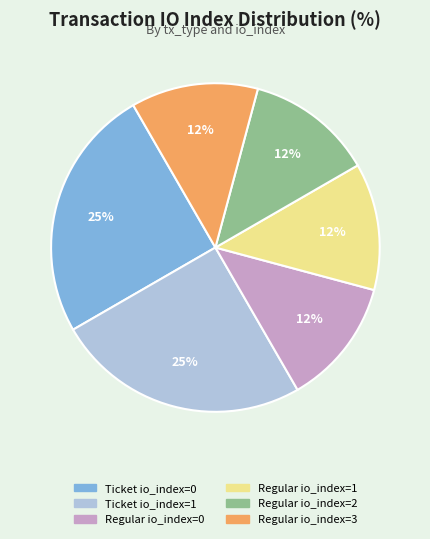

To the nearest percent, what is the average slice percentage?

17%